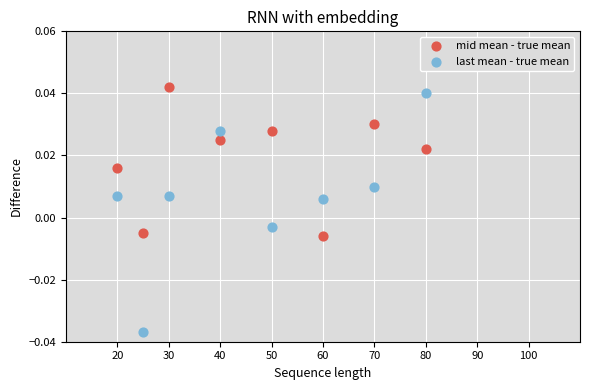

What is the X range (max minus min) for the scatter plot?

60.0